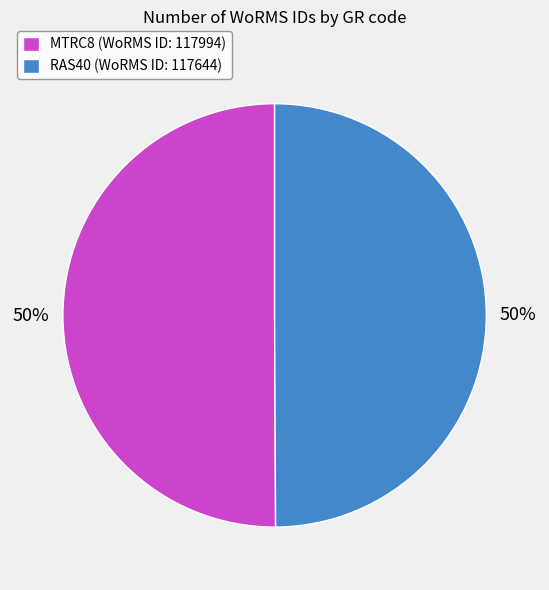

True or false: MTRC8 accounts for 50% of the total.

True